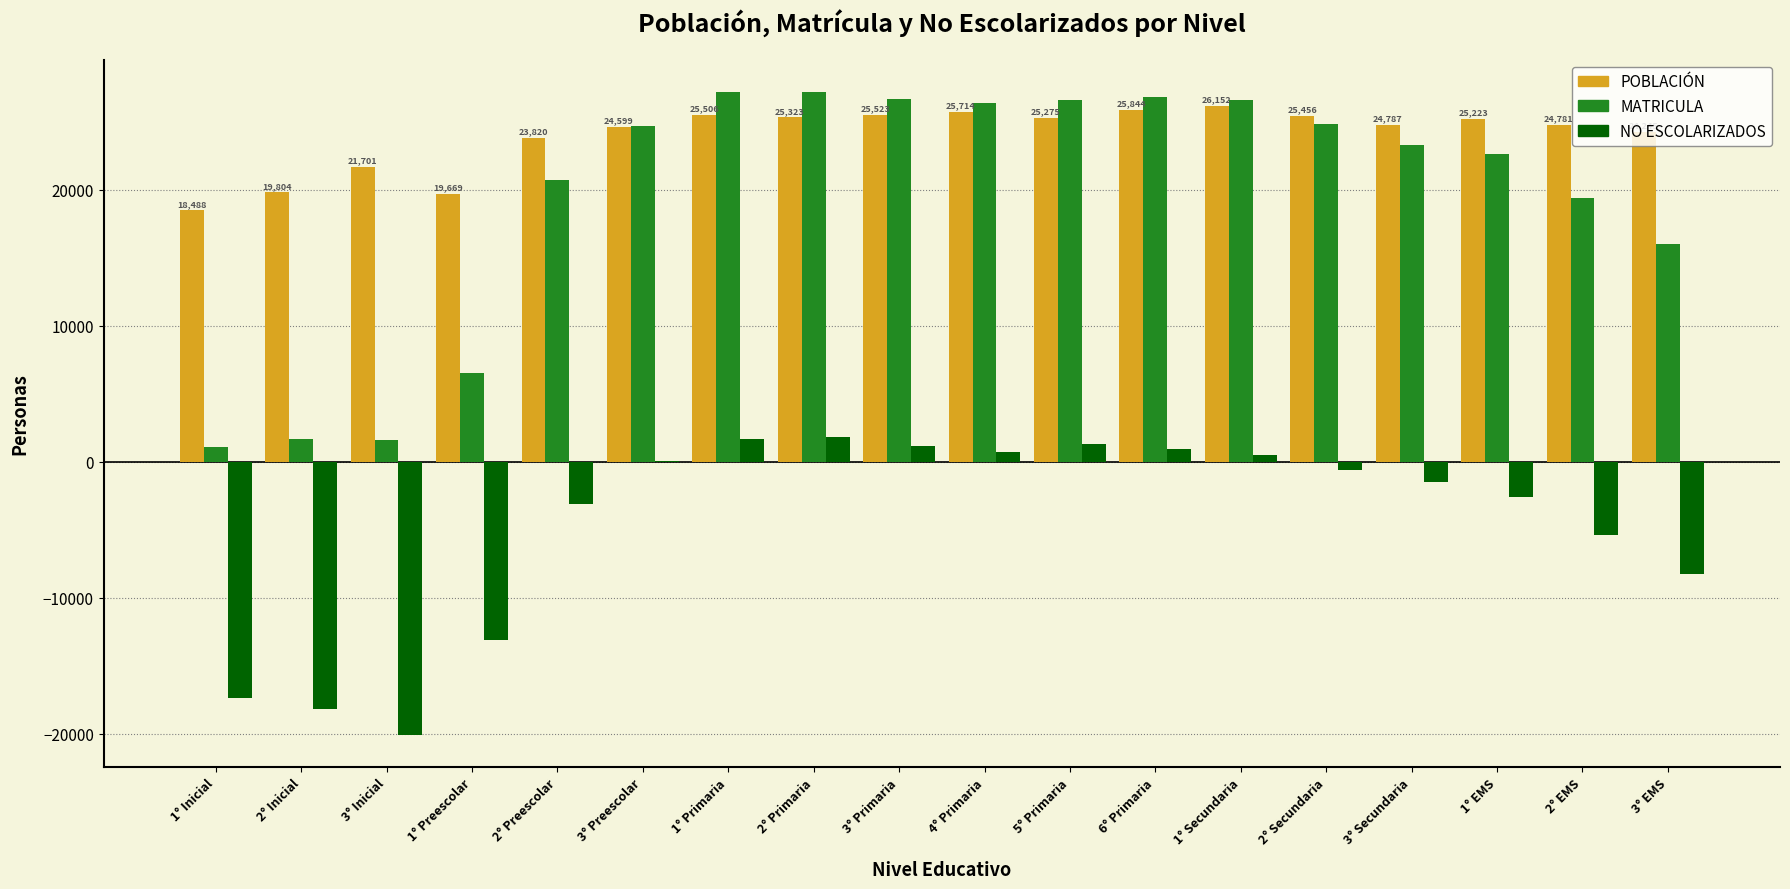

Which series changed the most between 1° Inicial and 2° Primaria?

MATRICULA